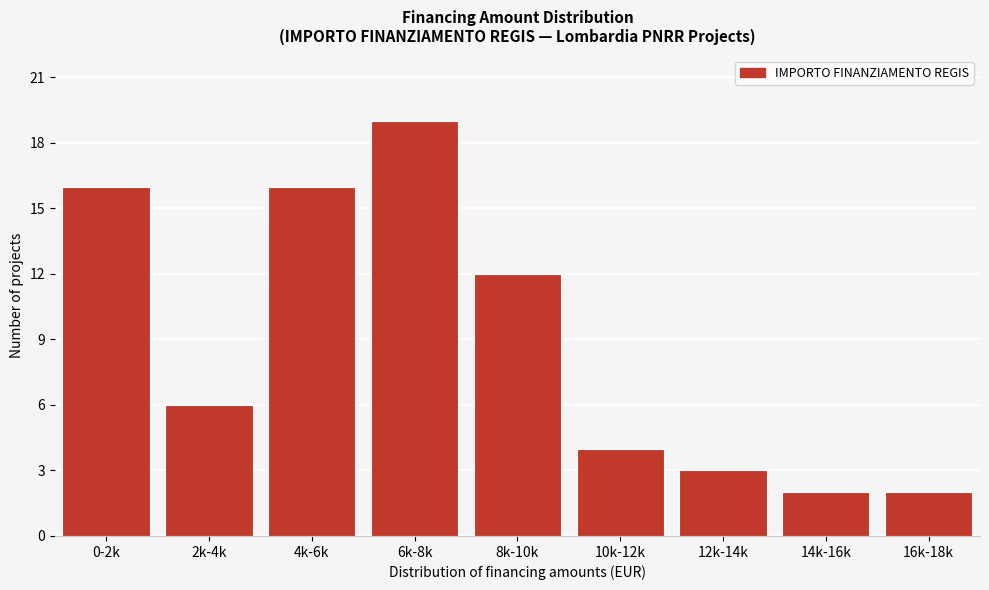

Reading left to right, what are all the values shown in this chart?

16	6	16	19	12	4	3	2	2